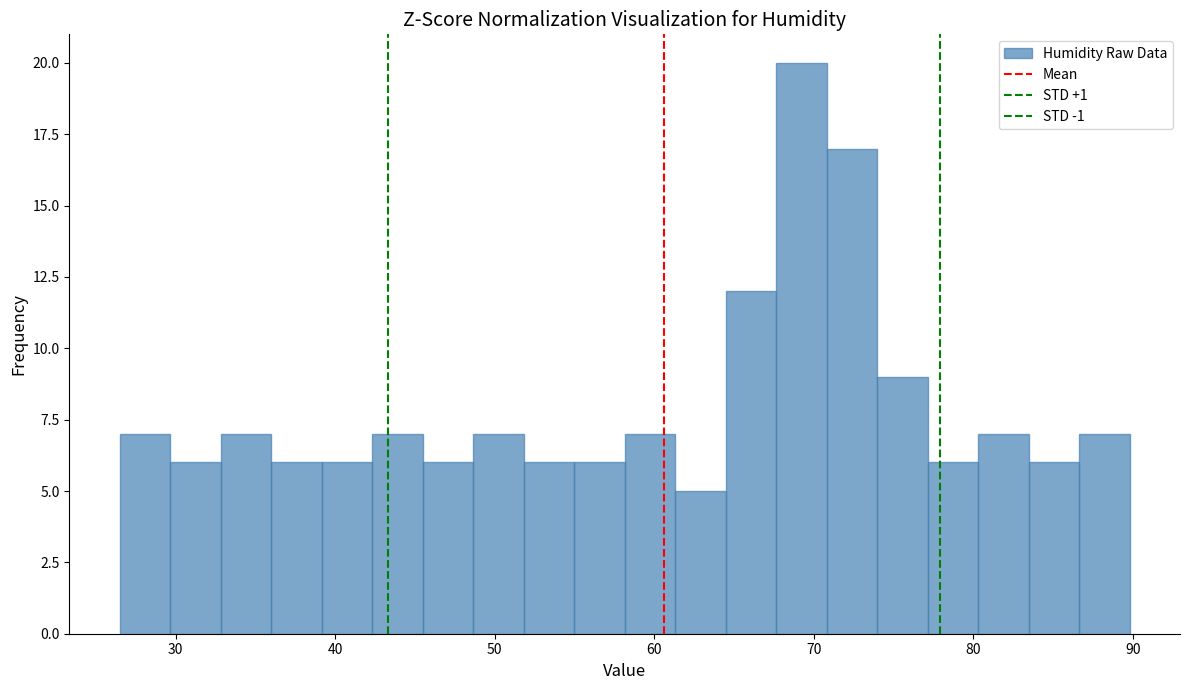

Read against the x-axis, roughly where is the centre of the tallest bar?

69